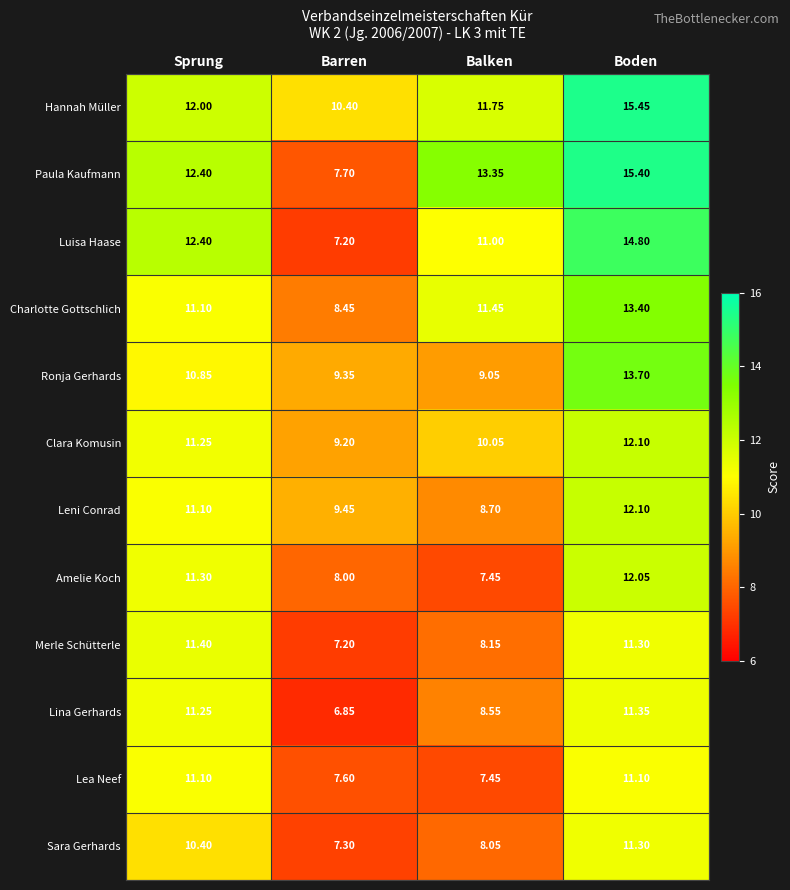

How many categories are shown in the chart?

4